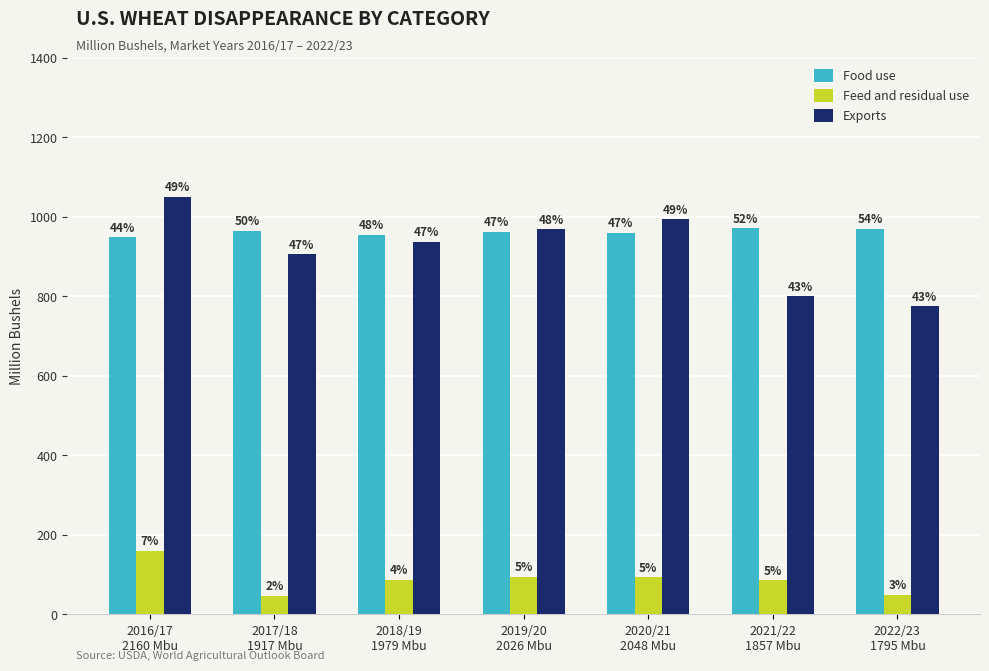

At which category is the sum across all series the highest?

2016/17
2160 Mbu